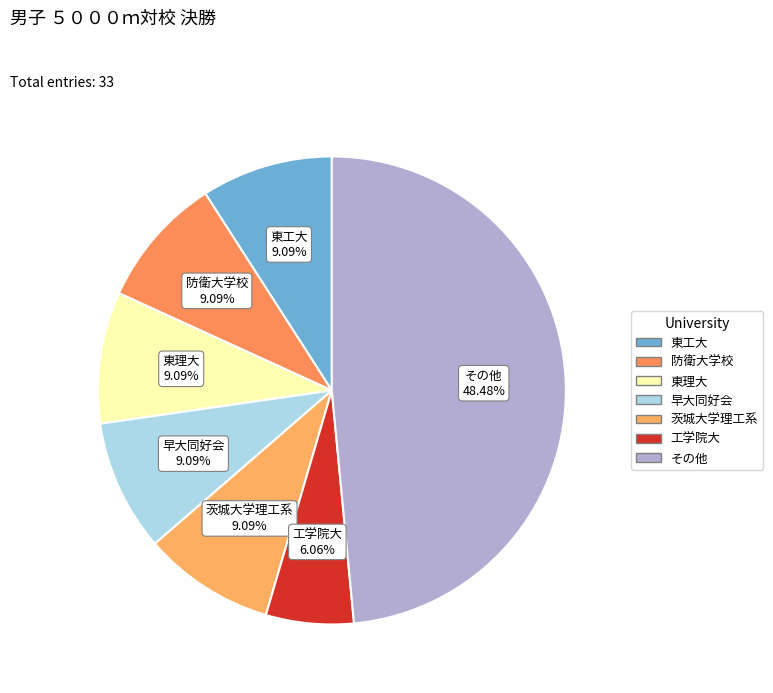

Is there a majority slice in this chart?

No